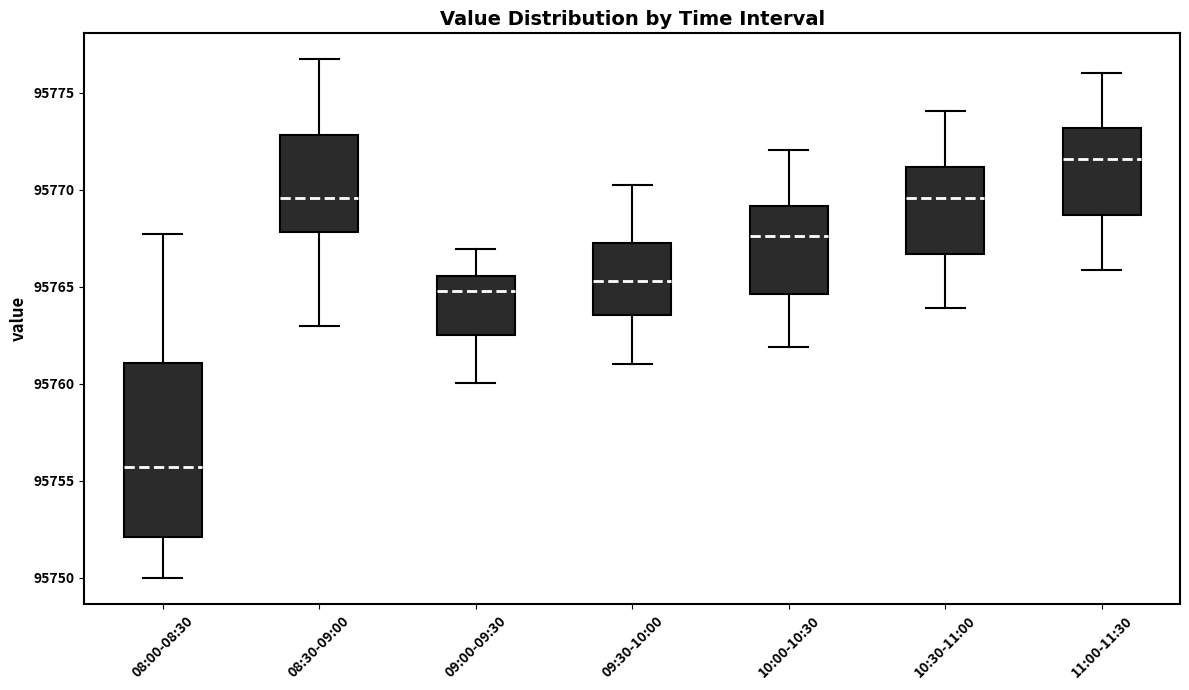

Which box is the tallest, from its lower edge to its upper edge?

08:00-08:30